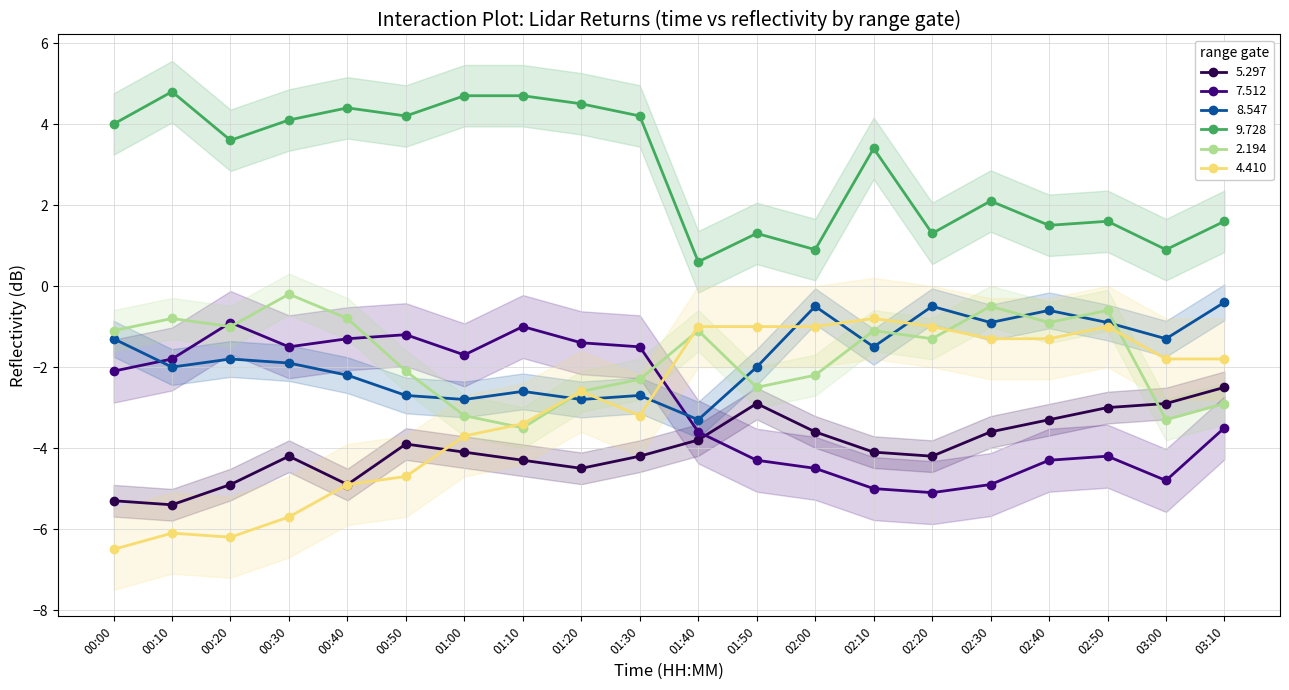

Is this an area chart (filled region under the line)?

No